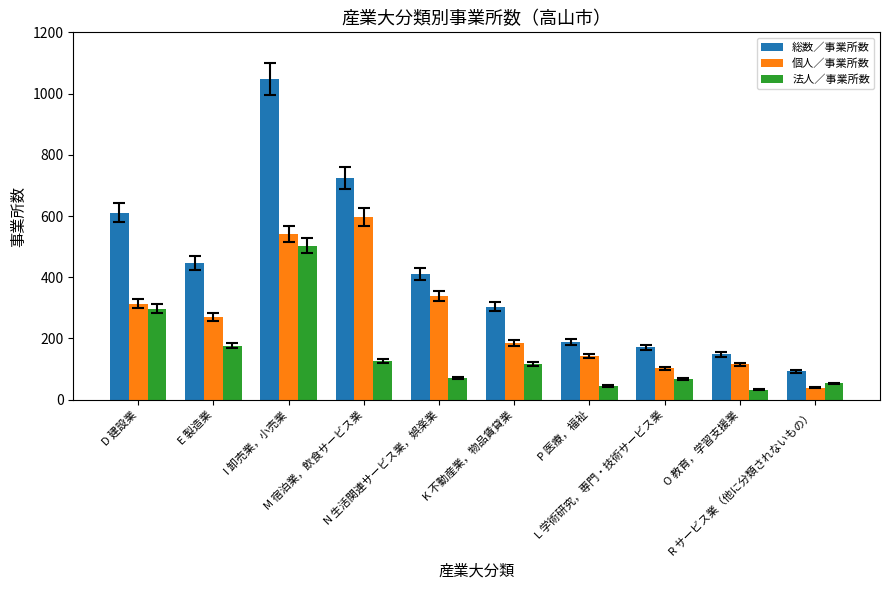

How many bars are there in each group?

3